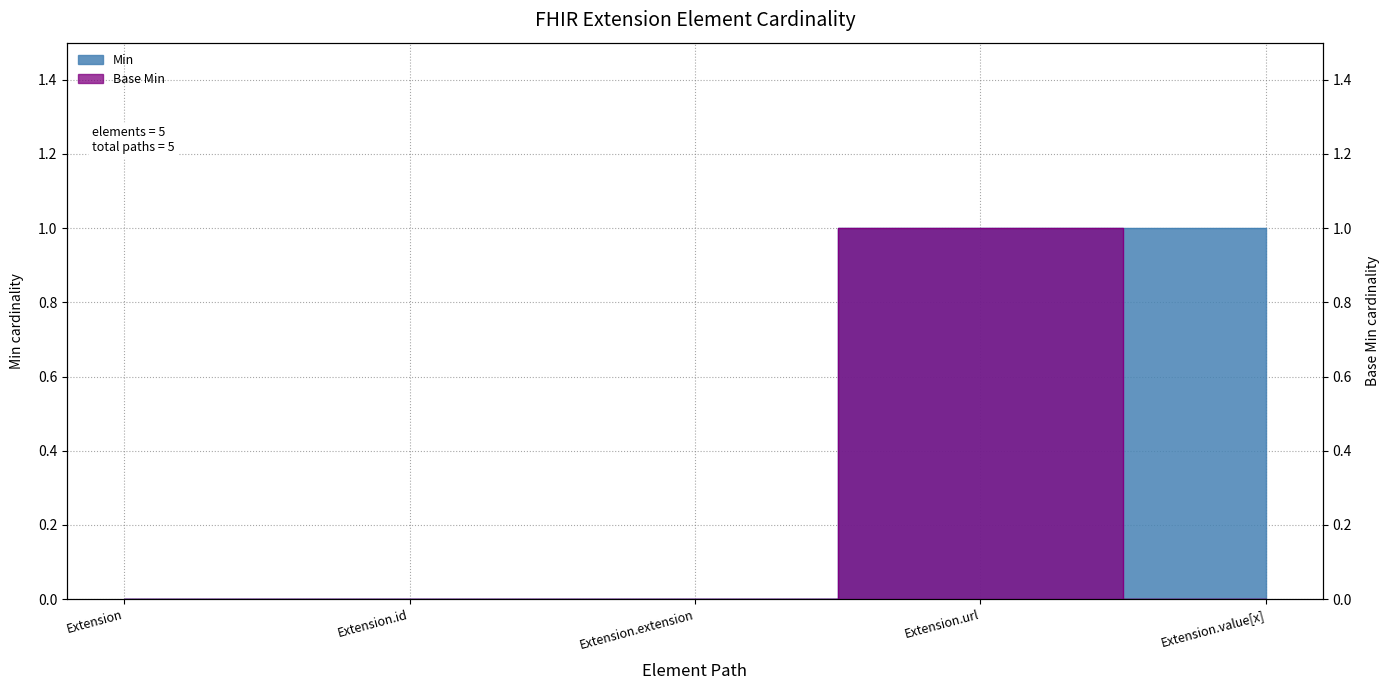

Is the value of Base Min at Extension.id greater than the value of Min at Extension.id?

No